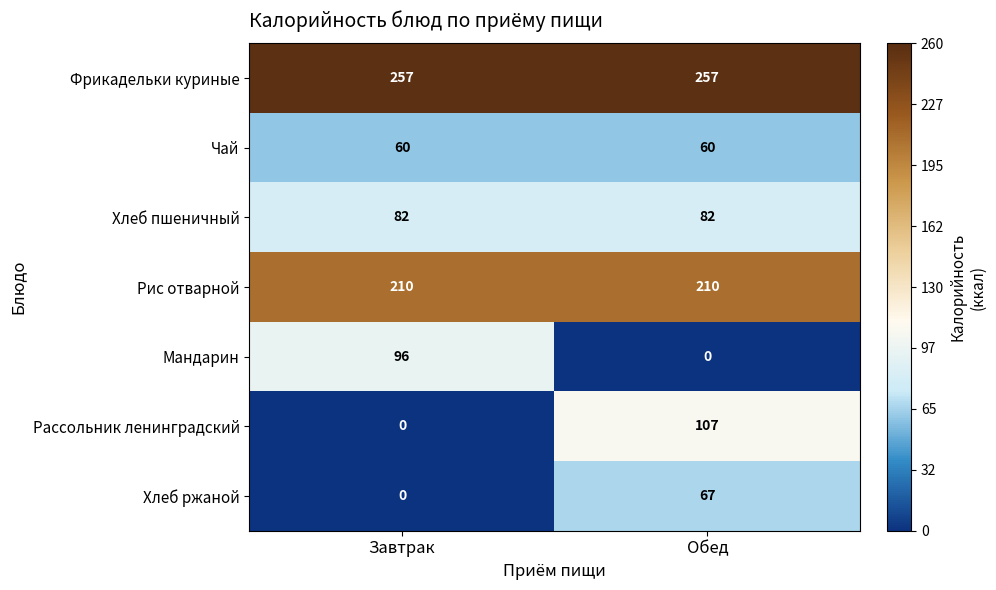

What is the spread (max minus min) of values at Завтрак?

257